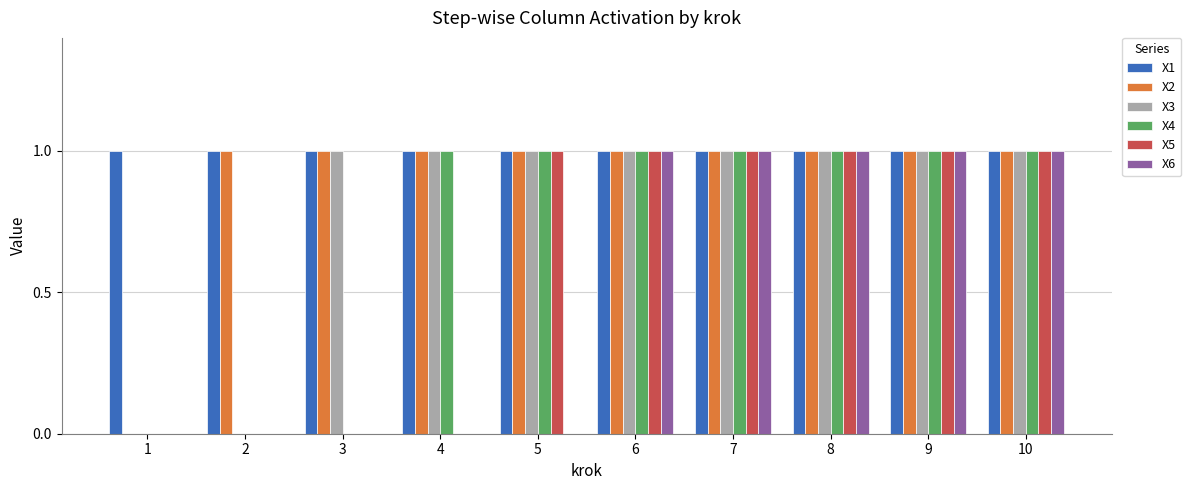

What are all the series names shown in the legend?

X1, X2, X3, X4, X5, X6